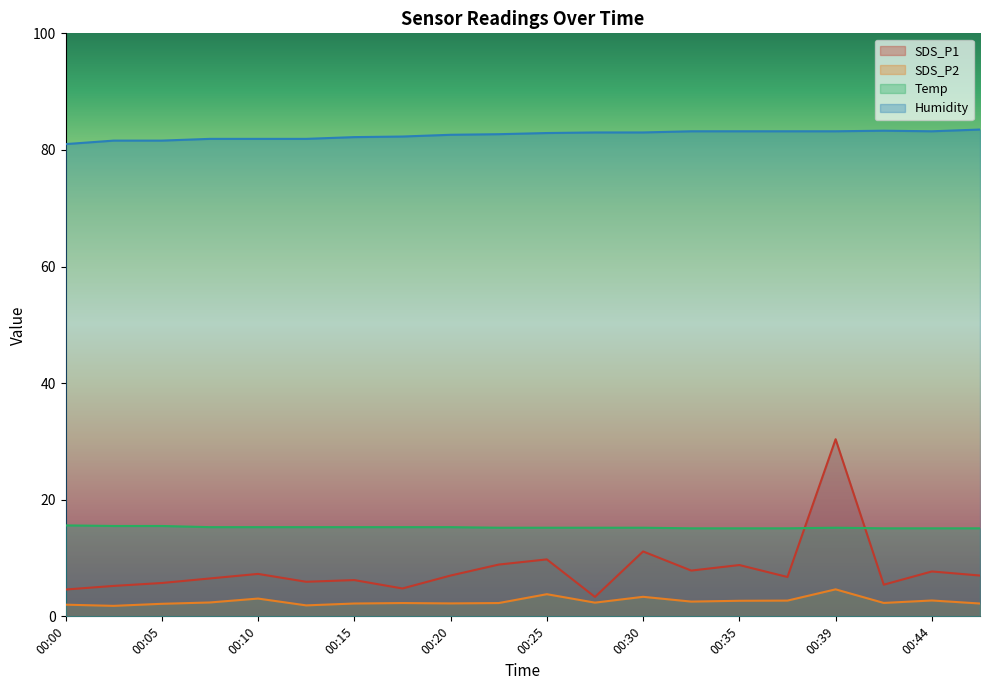

What is the sum of the SDS_P1 values at 00:10 and 00:44?

15.0